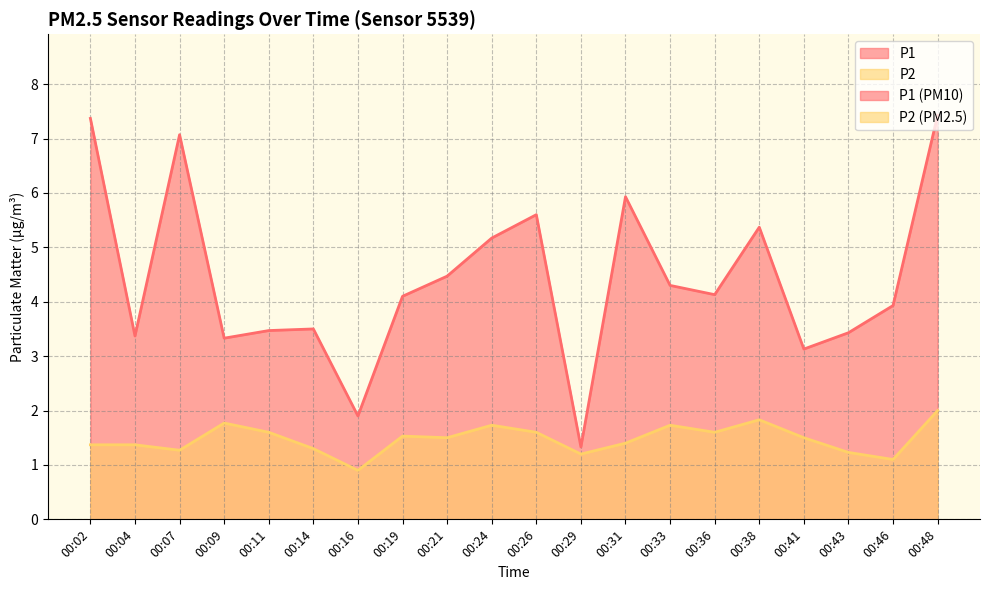

The value of P2 at 00:16 is 0.9. True or false?

True